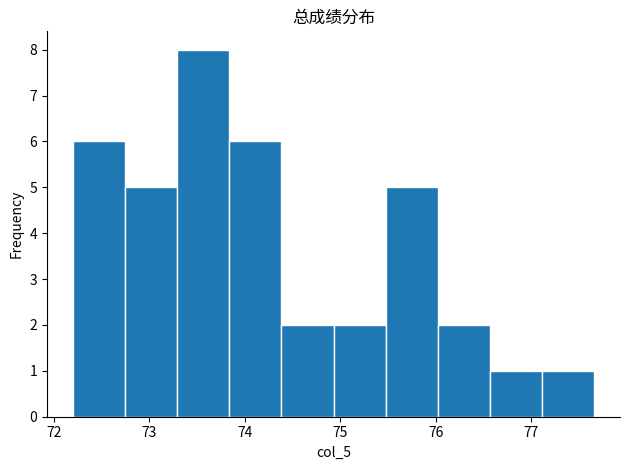

Reading left to right, list every bar in this chart as the range it spans on the x-axis followed by its height. Neither the bar edges nor the heights are printed on the chart, so give them approximately, as read against the axes.

72.2 to 72.7: 6
72.7 to 73.3: 5
73.3 to 73.8: 8
73.8 to 74.4: 6
74.4 to 74.9: 2
74.9 to 75.5: 2
75.5 to 76.0: 5
76.0 to 76.6: 2
76.6 to 77.1: 1
77.1 to 77.7: 1